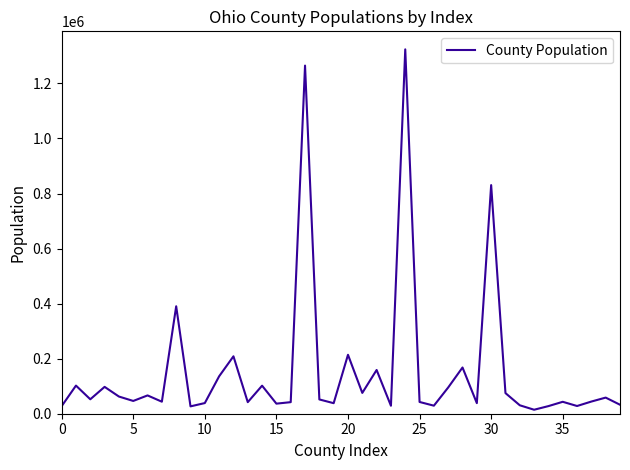

Which category has the lowest value across all series?

33